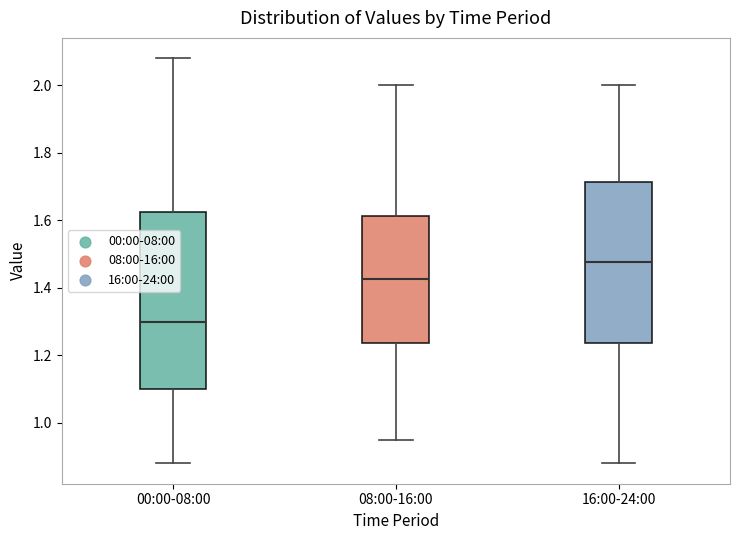

Where does the lower whisker of the box for 00:00-08:00 end on the y-axis? The values are not printed on the chart, so give them approximately, as read against the axis.

0.88